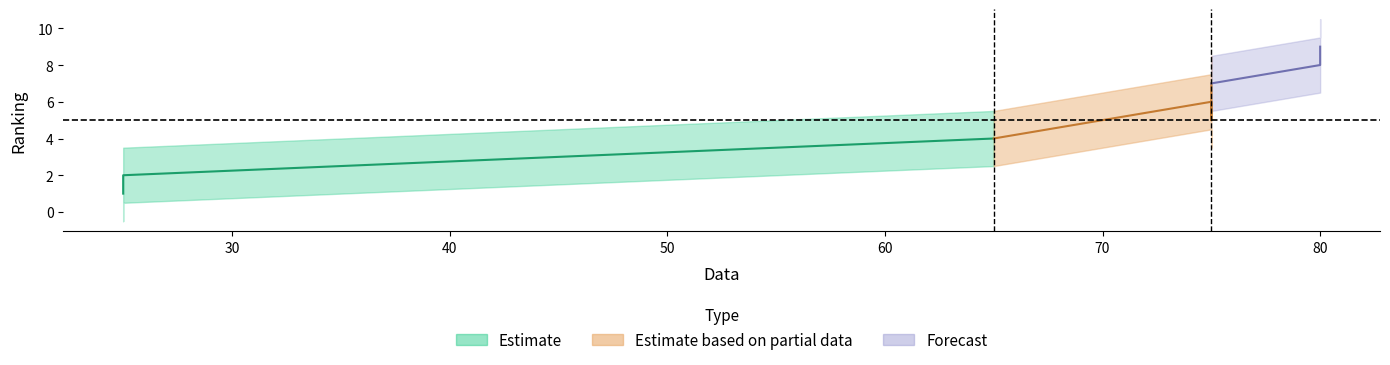

What is the difference between the values at 80 and 75?

2